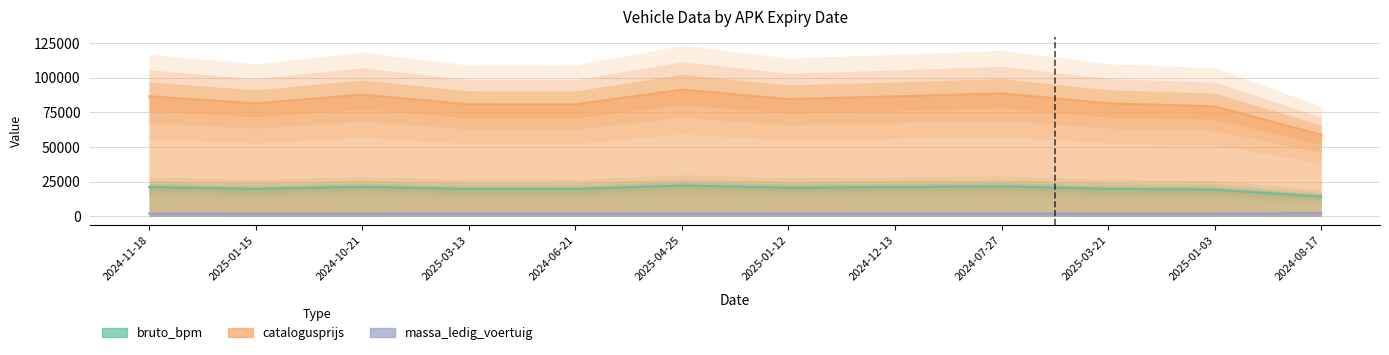

What is the value of the massa_ledig_voertuig point at the 10th from the left?

2137